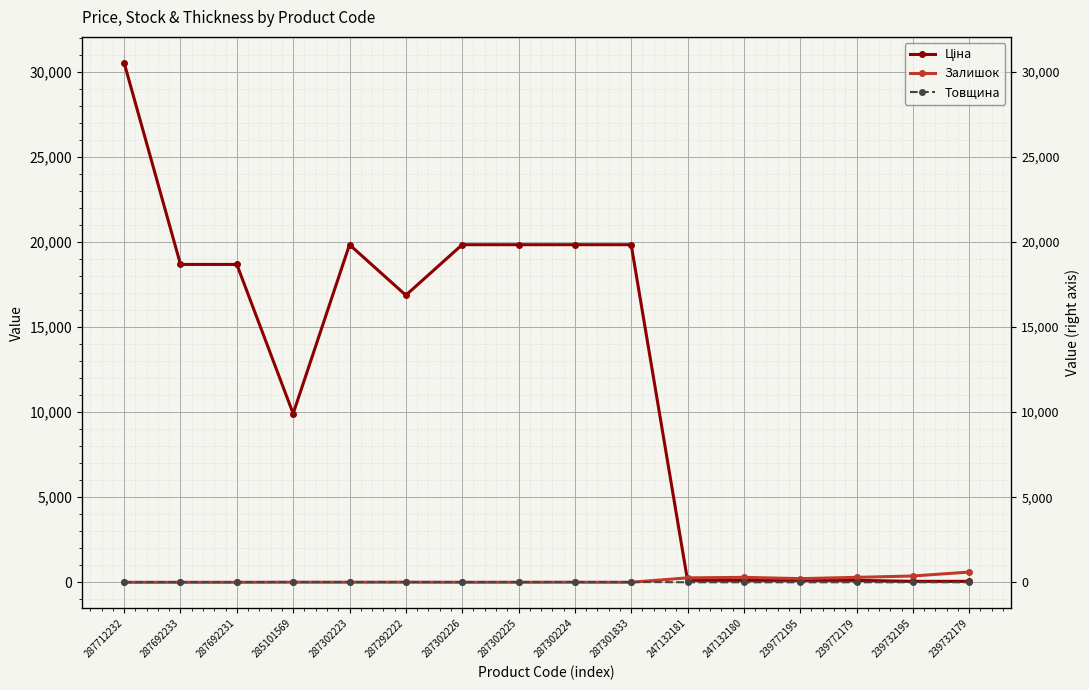

How many positive values does the Залишок series have?

11